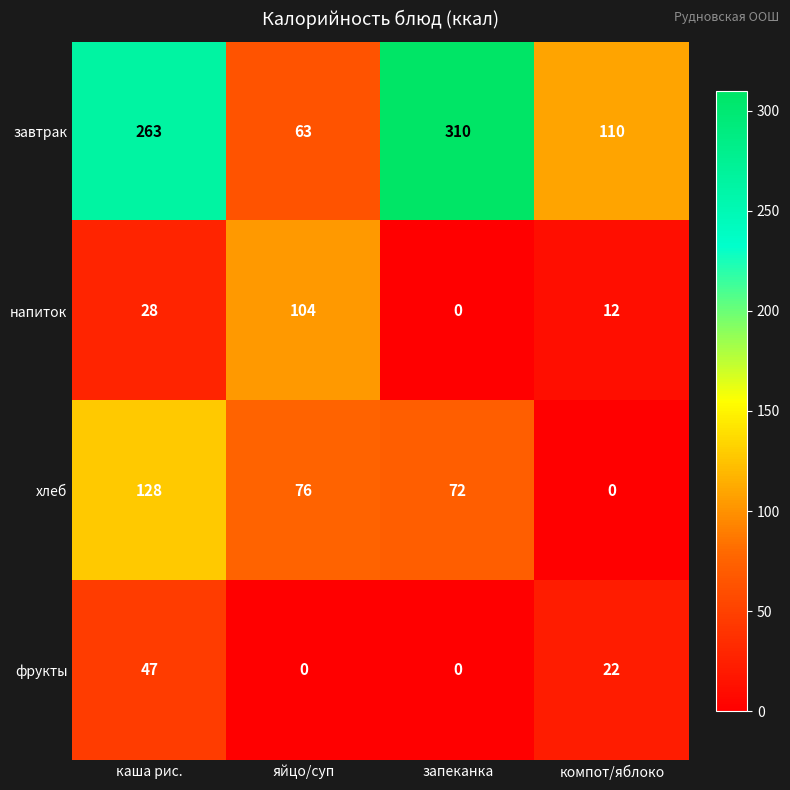

At which label is завтрак closest to 186?

компот/яблоко